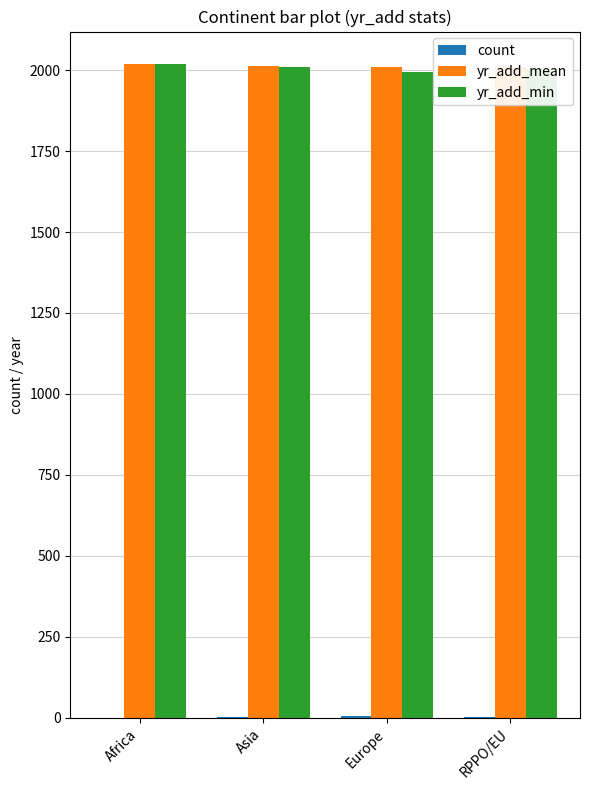

What are all the series names shown in the legend?

count, yr_add_mean, yr_add_min